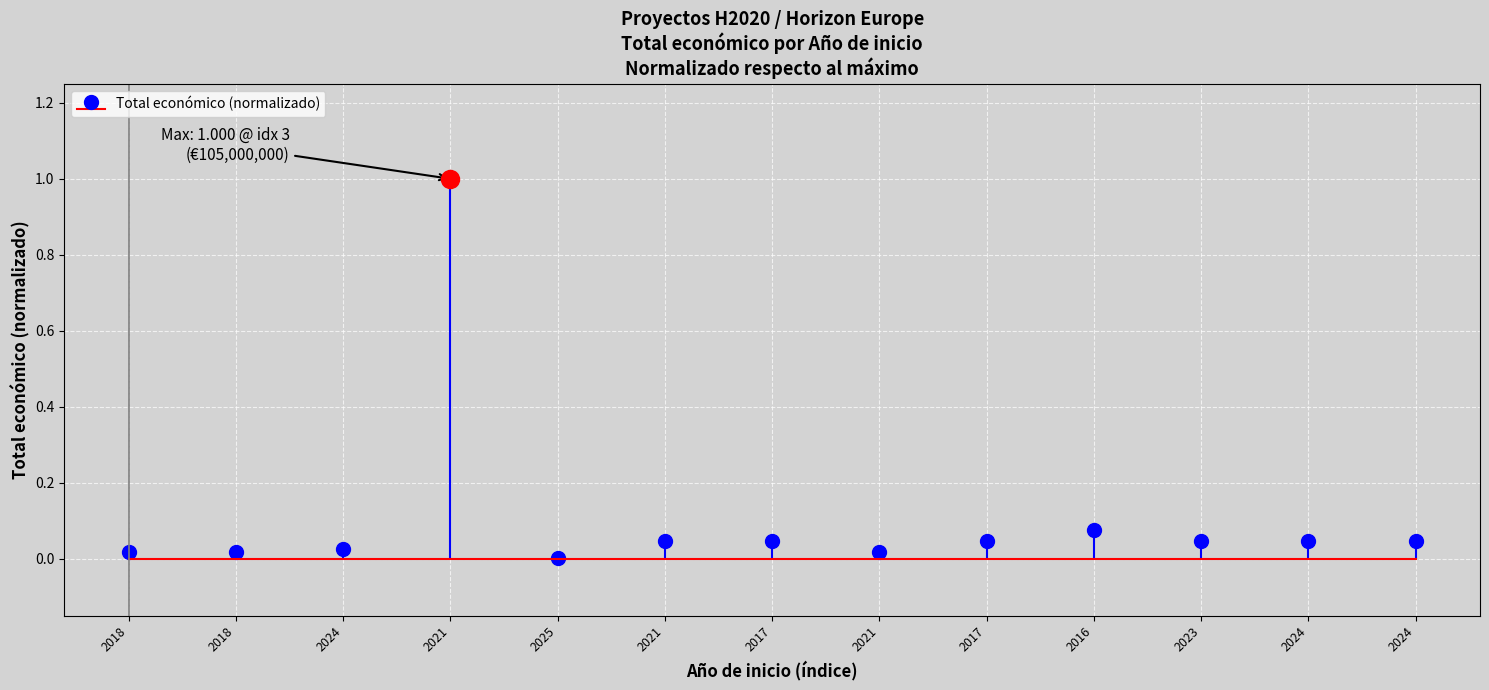

Reading right to left, what are all the values shown in this chart?

2024=0.0	2024=0.0	2023=0.0	2016=0.1	2017=0.0	2021=0.0	2017=0.0	2021=0.0	2025=0.0	2021=1.0	2024=0.0	2018=0.0	2018=0.0